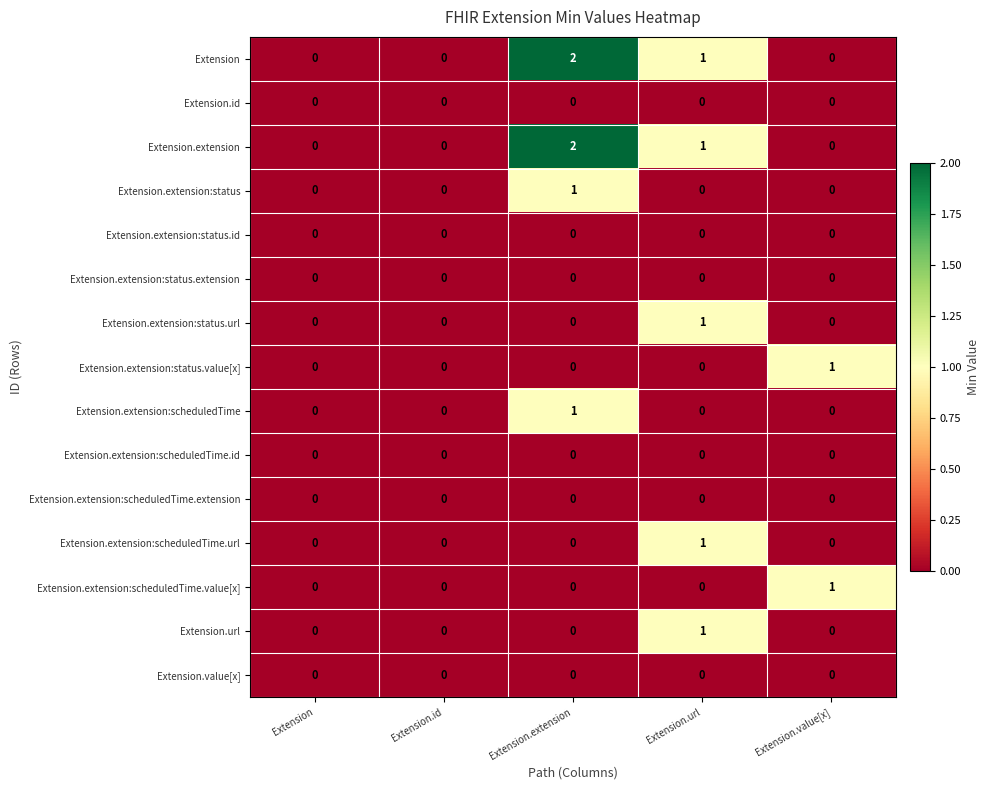

At which category is the sum across all series the highest?

Extension.extension